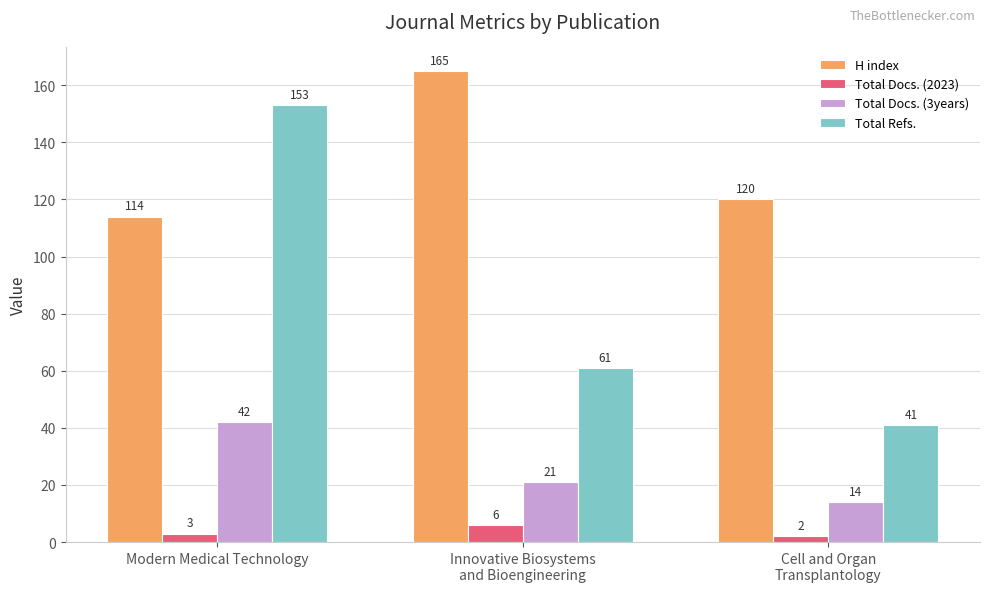

What is the label of the 1st bar from the right?

Cell and Organ
Transplantology